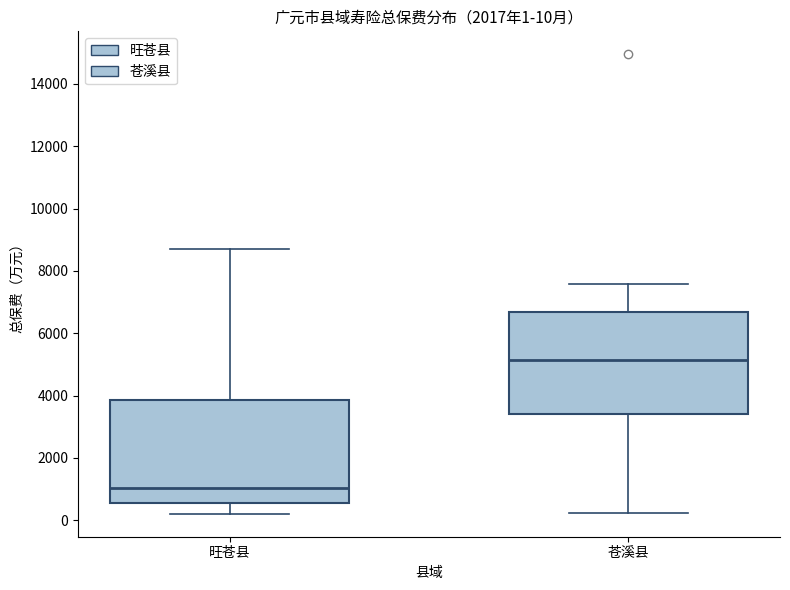

Which box has the highest median line?

苍溪县